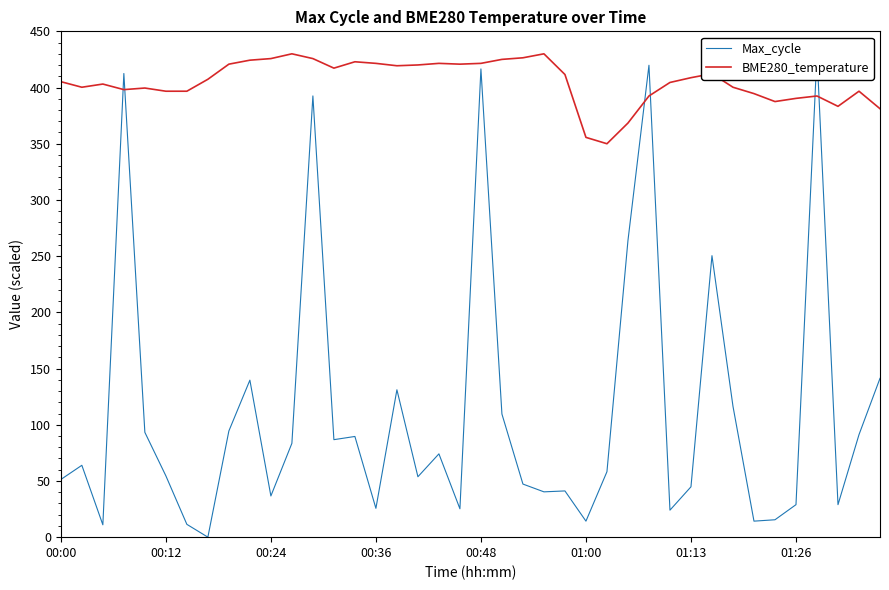

What is the sum of all BME280_temperature values?

16210.3